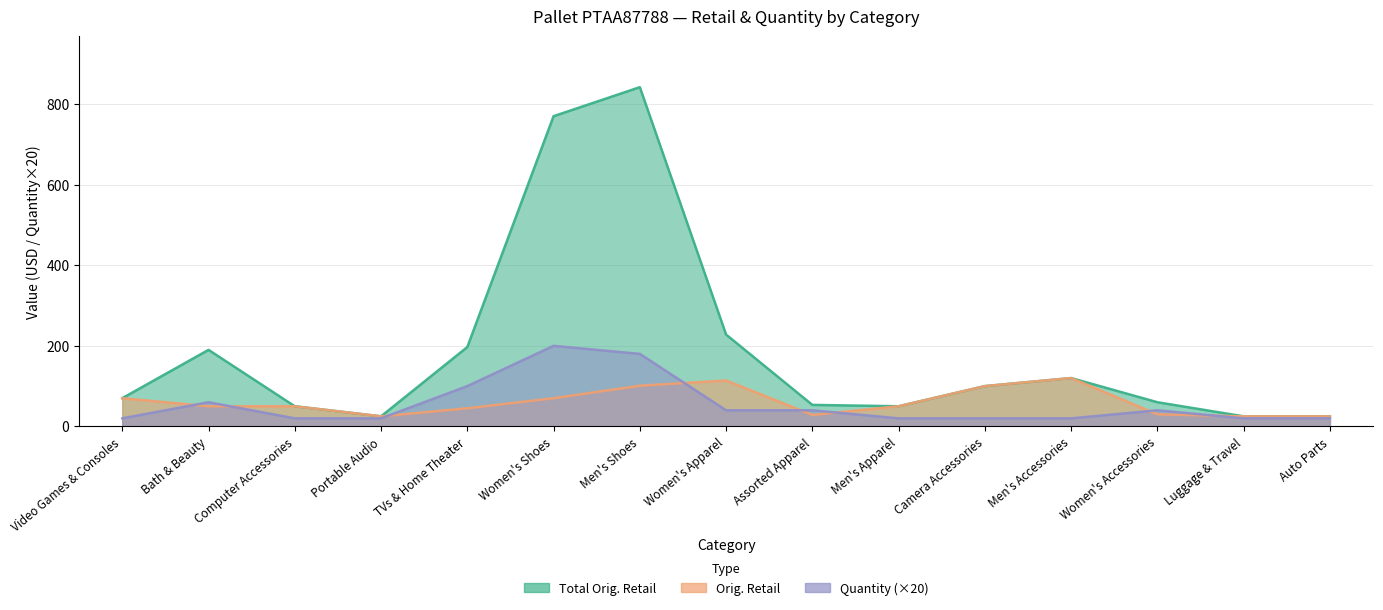

Where is the first local maximum for Quantity?

Bath & Beauty